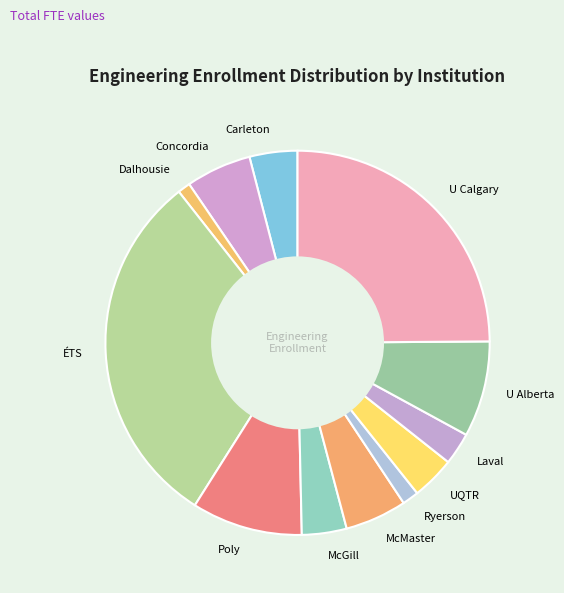

Combined, do UQTR and U Alberta account for over 50%?

No